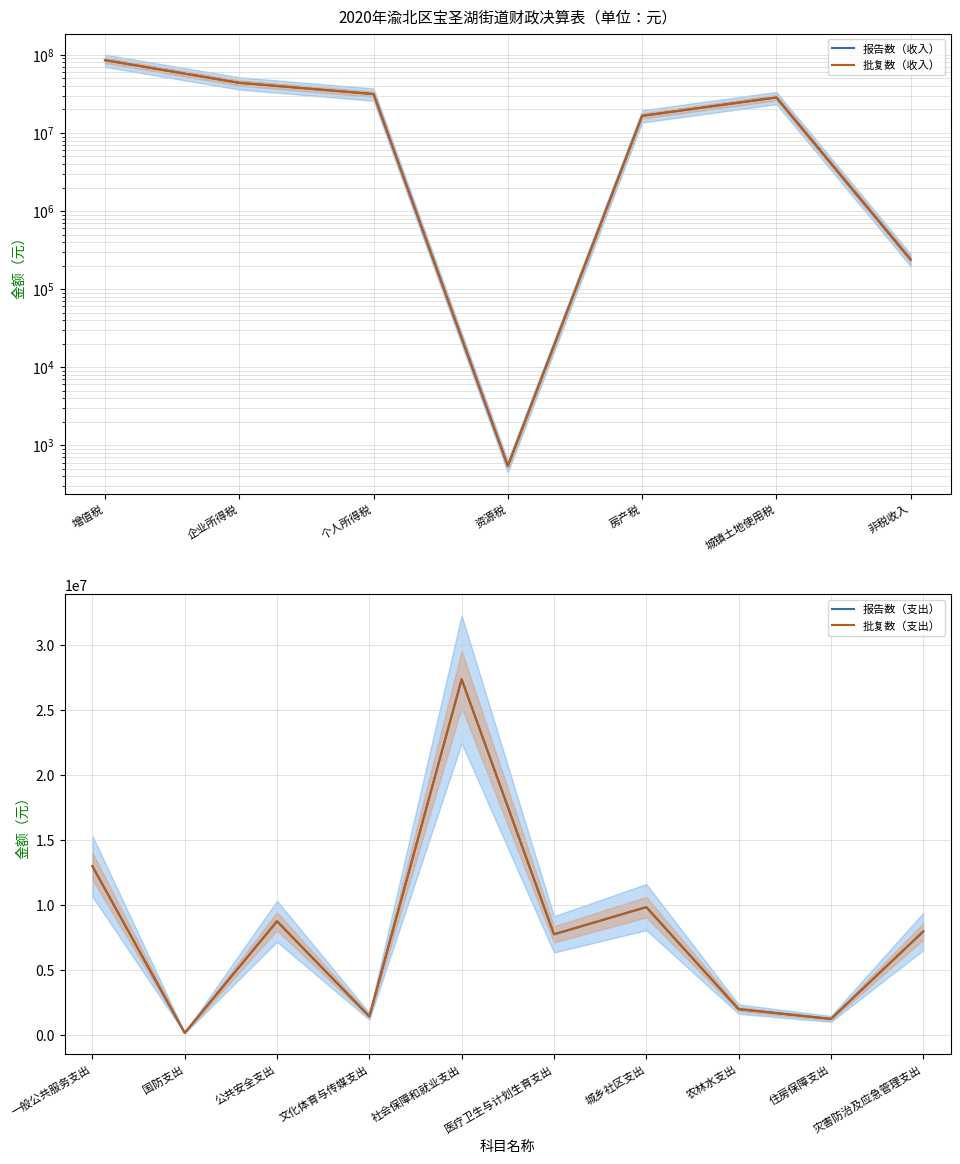

How many data points in 批复数 are less than 28485229?

3